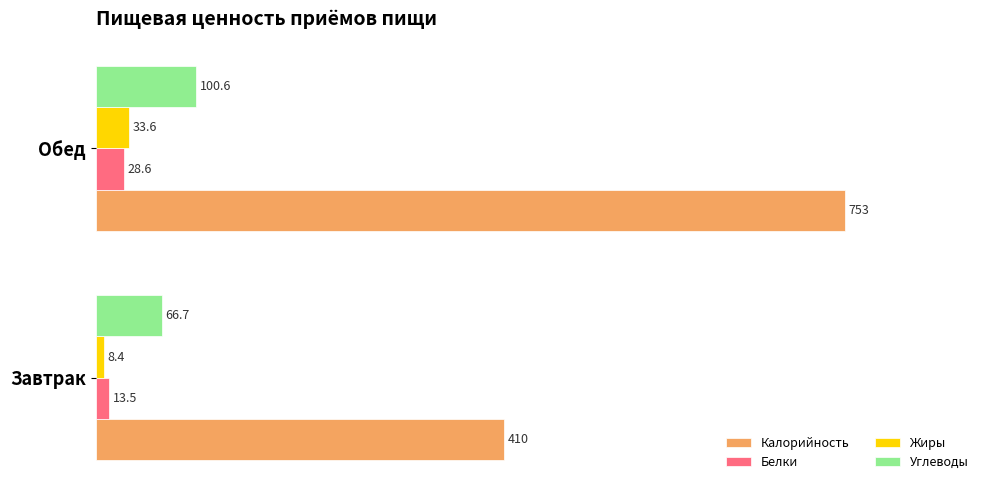

At which category is the sum across all series the highest?

Обед